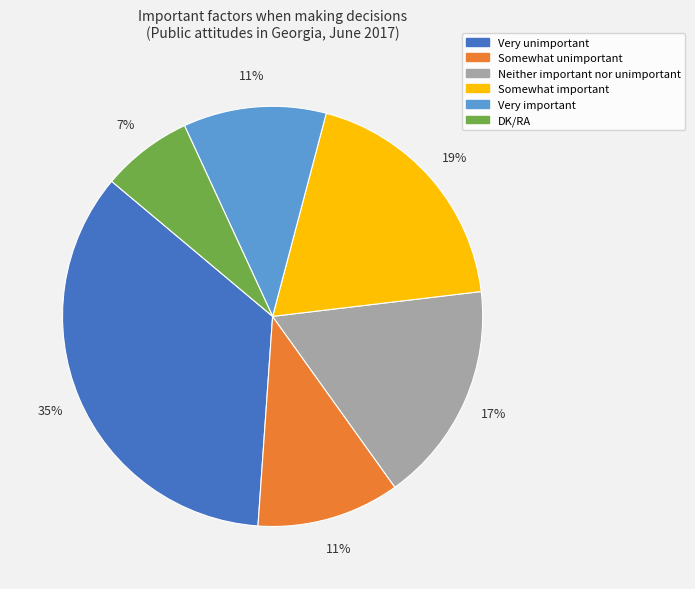

Between Somewhat important and Somewhat unimportant, which is larger?

Somewhat important